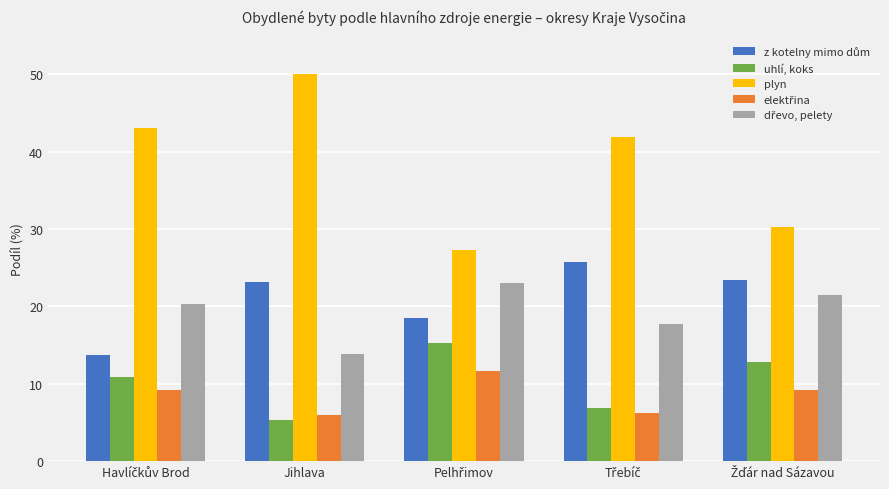

Are the bars grouped side by side (vs. stacked)?

Yes